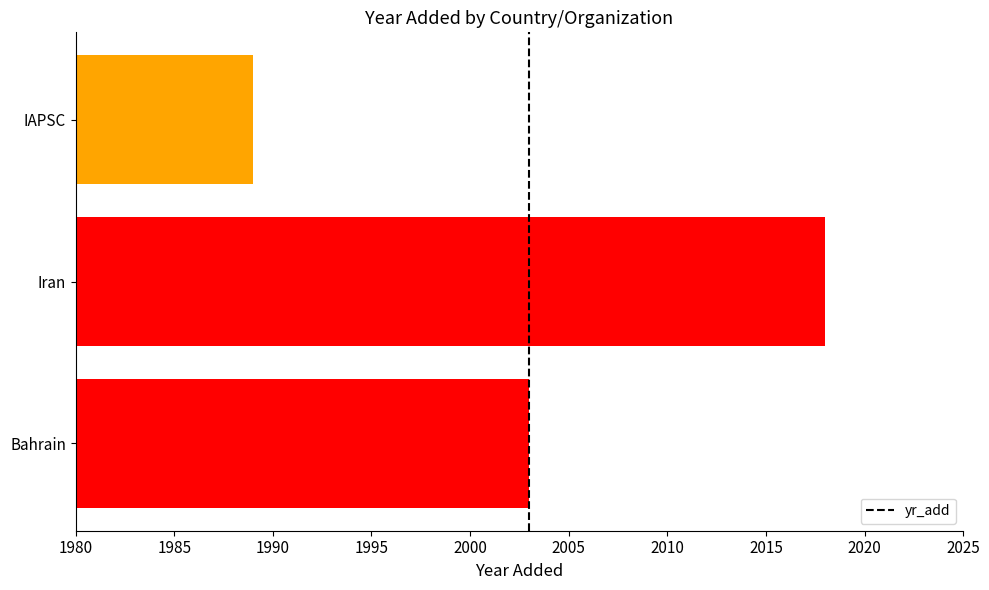

What is the sum of all values?

6010